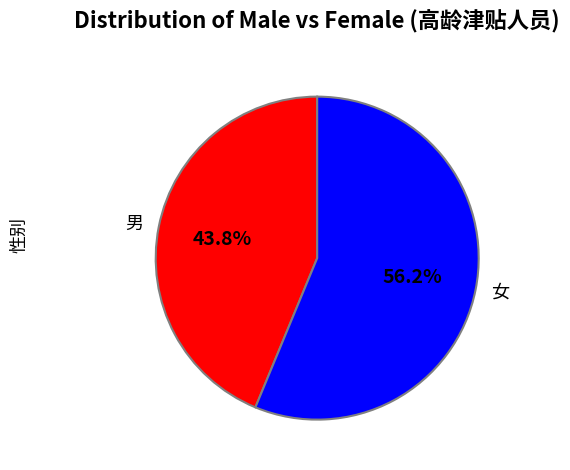

Is it true that 男 is 57% of the pie?

False